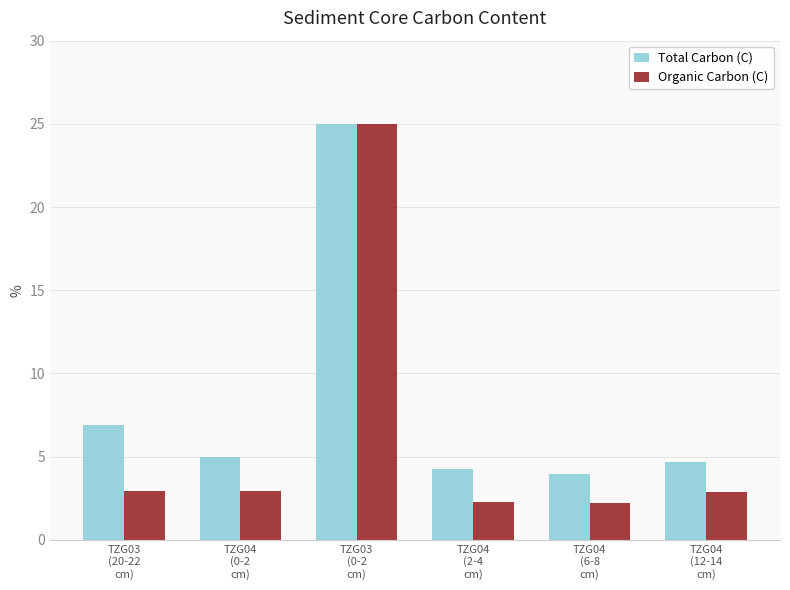

Which series has the largest range (max minus min)?

Organic Carbon (C)